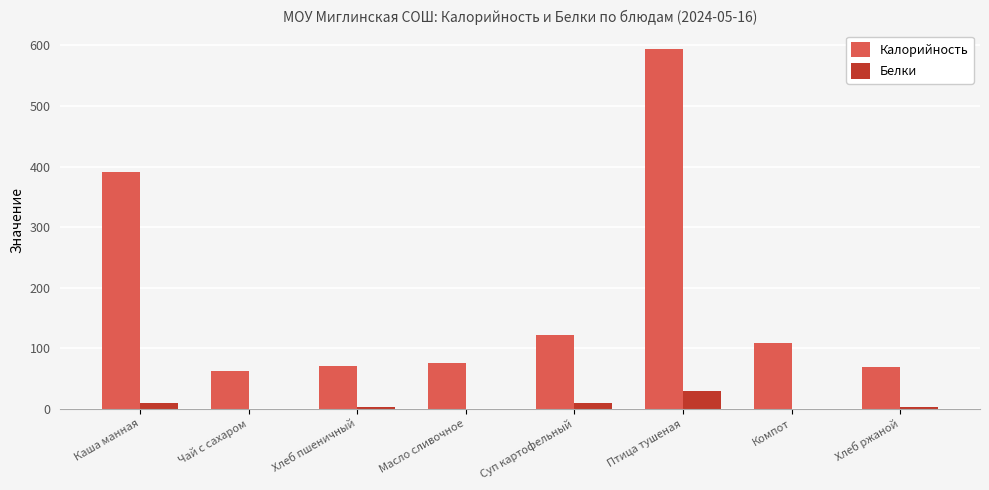

How many groups of bars are there?

8